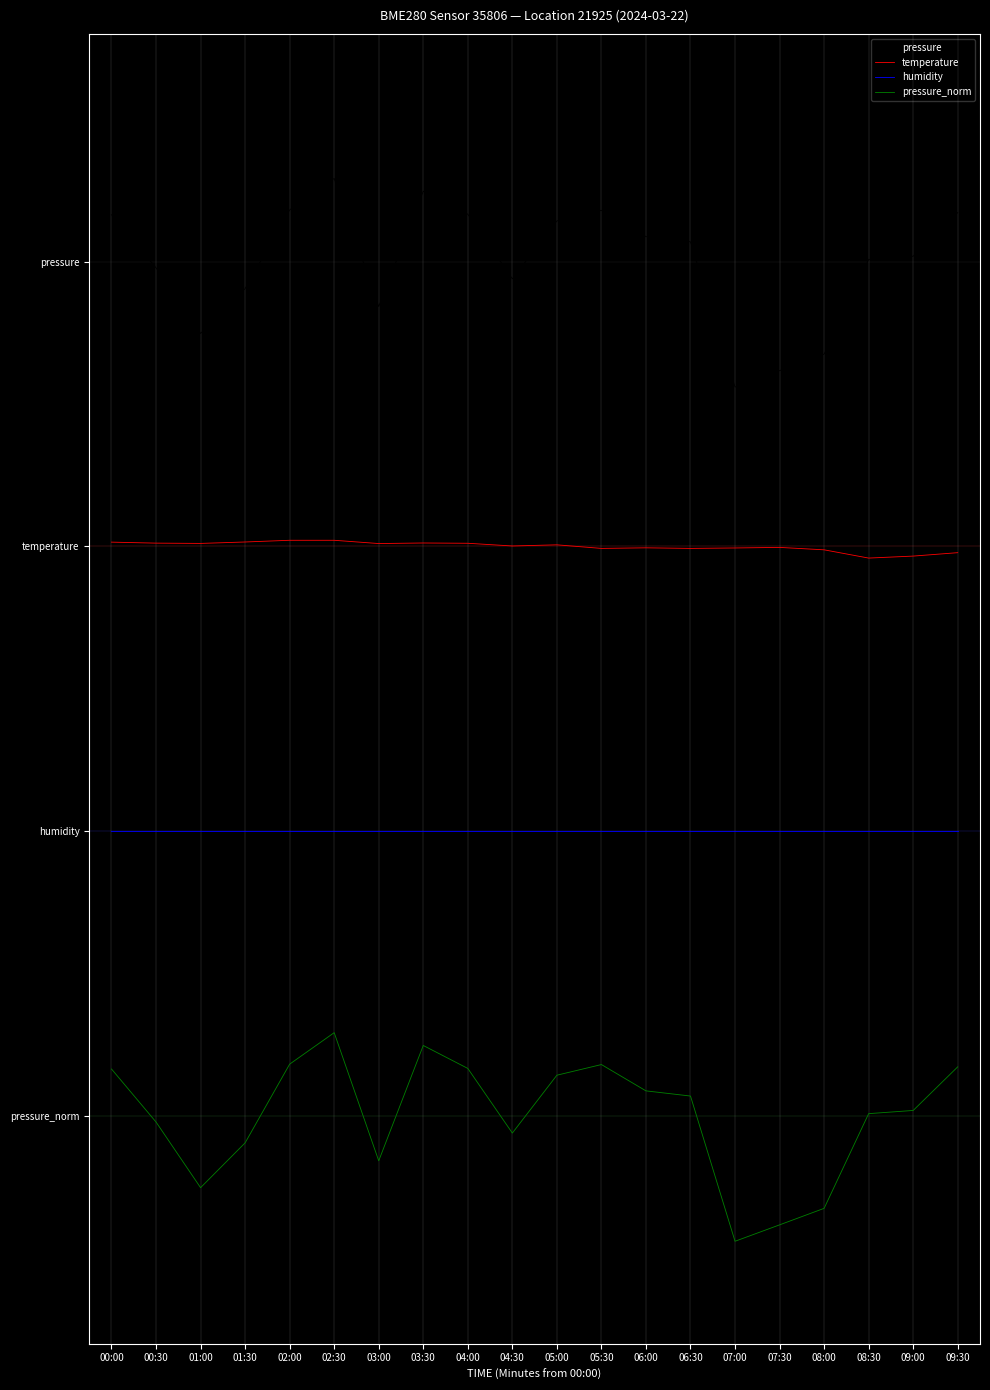

Is it true that temperature equals 1.0 at 02:00?

False